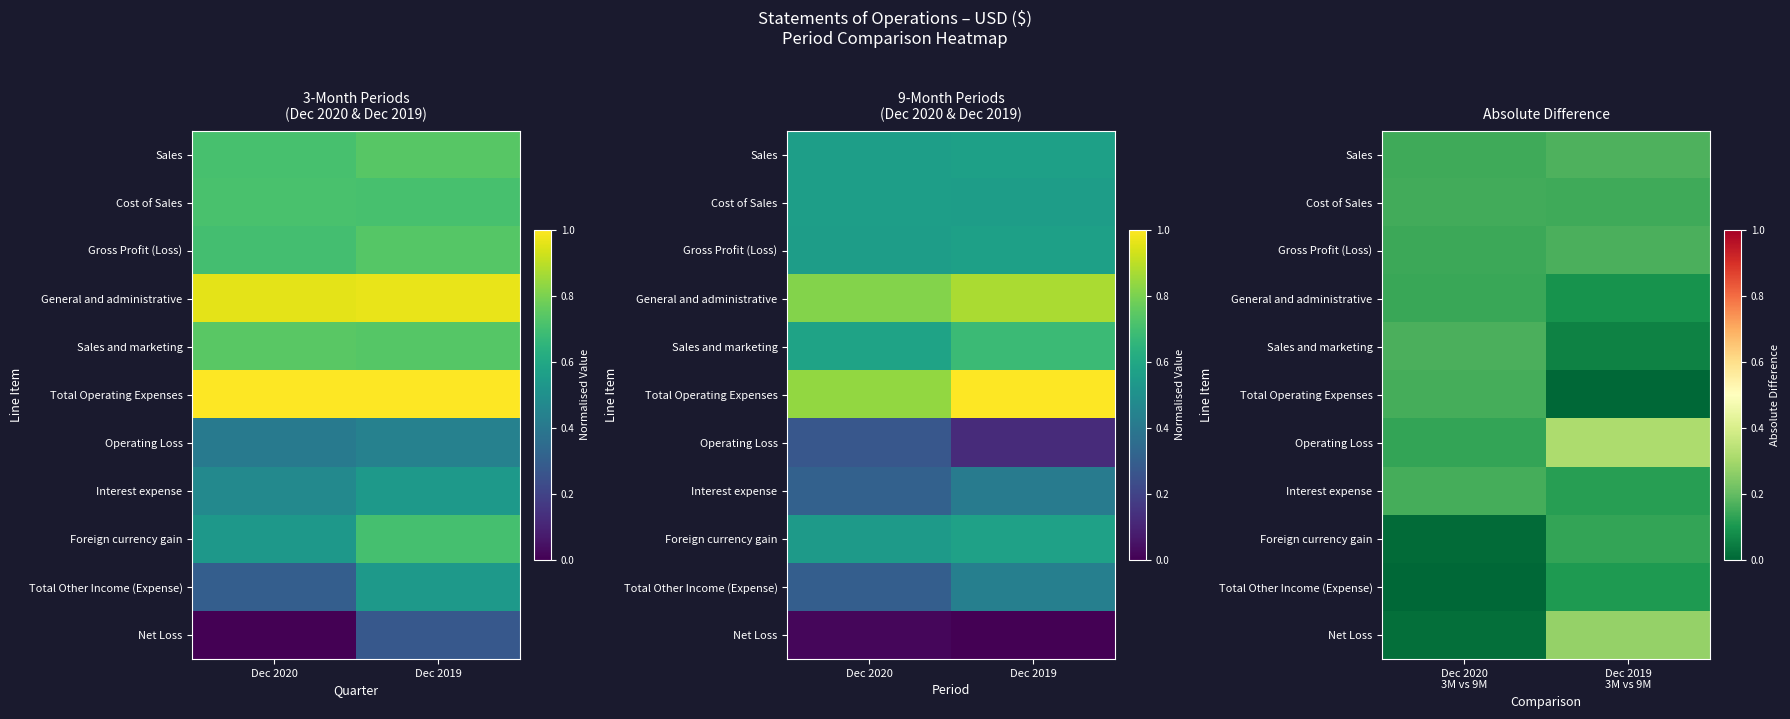

What is the highest value of the Gross Profit (Loss) series?

0.2